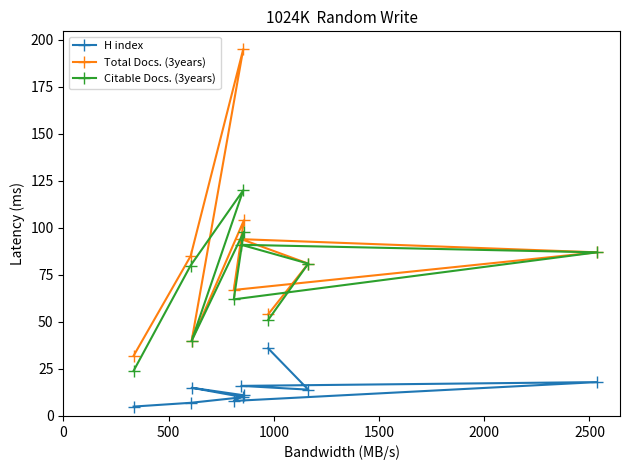

What is the sum of all Citable Docs. (3years) values?

734